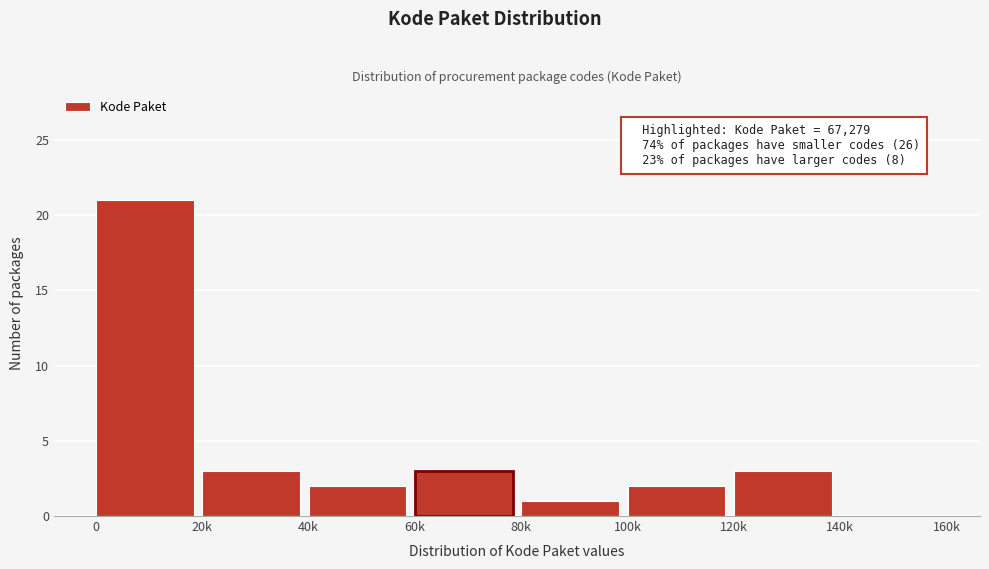

Reading right to left, what are all the values shown in this chart?

140k=0	120k=3	100k=2	80k=1	60k=3	40k=2	20k=3	0=21